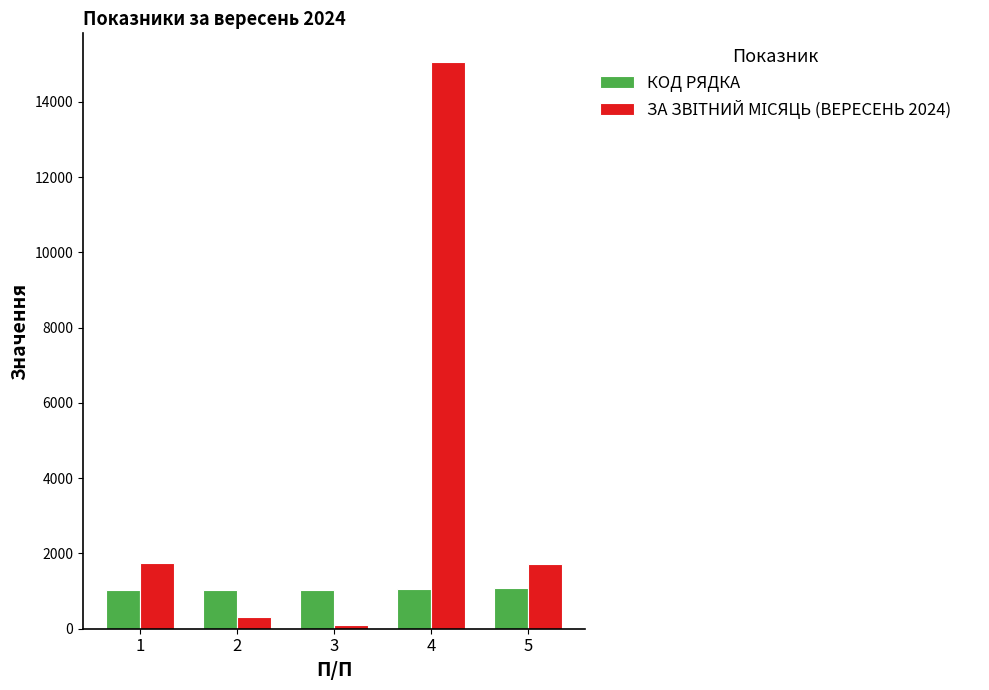

The value of КОД РЯДКА at 2 is 1030.0. True or false?

True